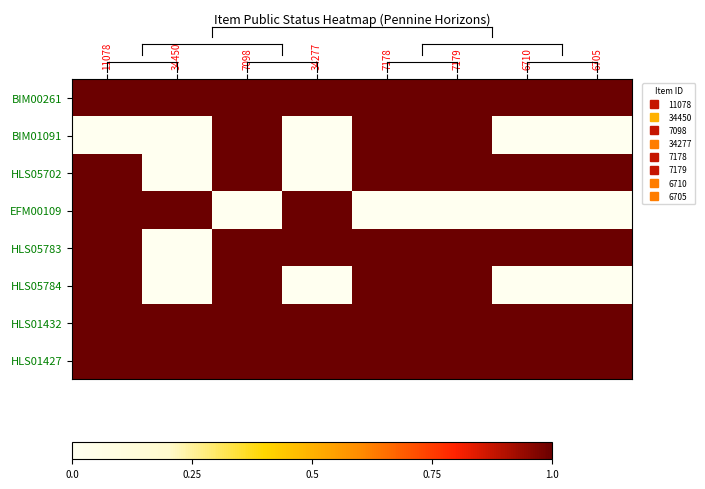

What is the total value across all series at 11078?

7